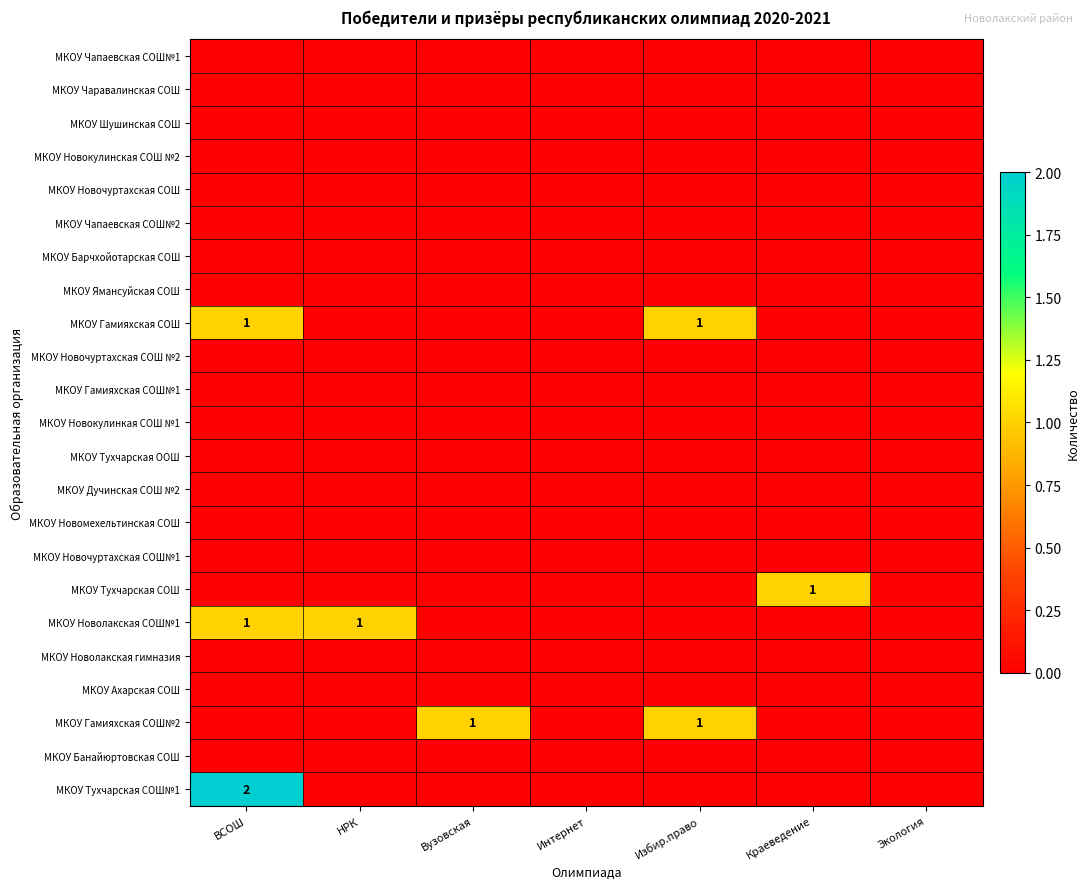

Which category has the lowest value across all series?

ВСОШ